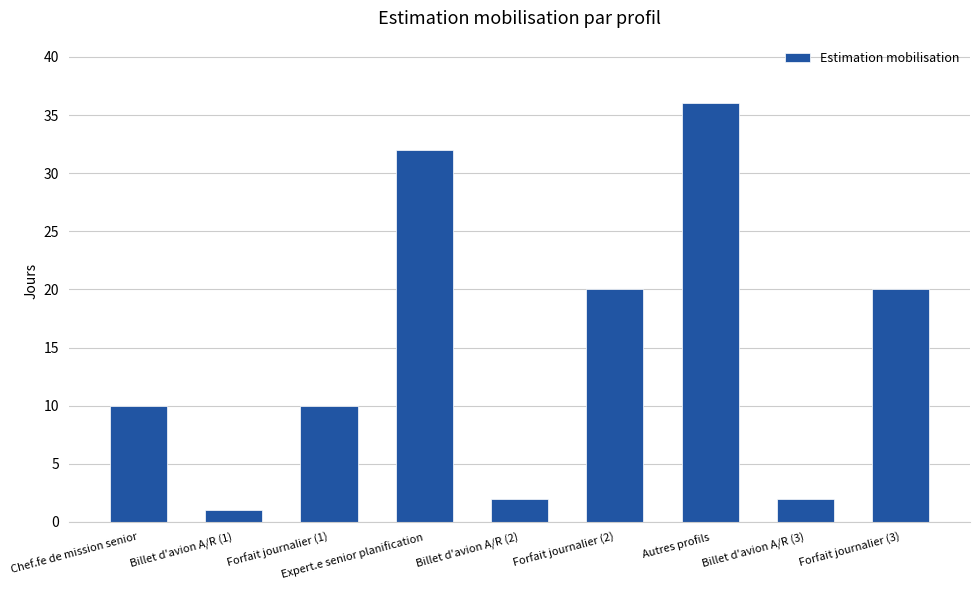

What is the greatest value displayed?

36